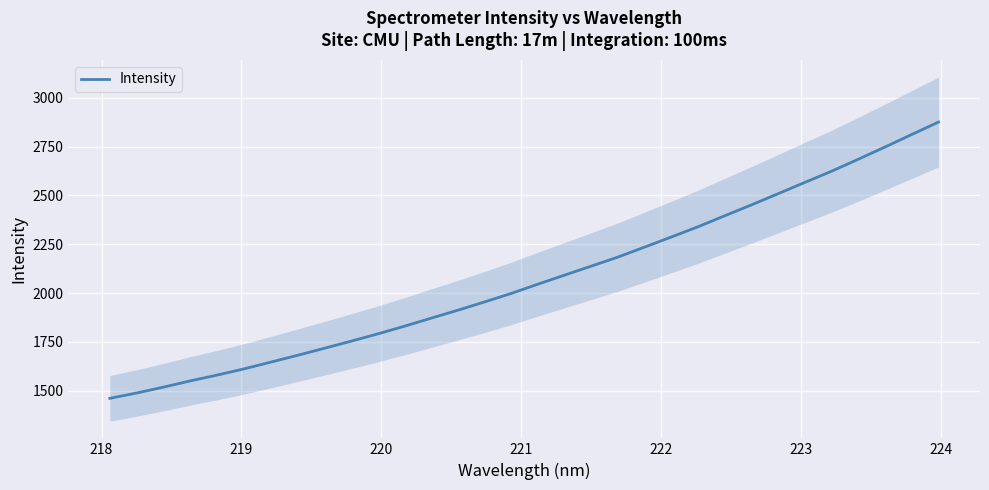

What is the value of the 10th point from the left?

1753.2